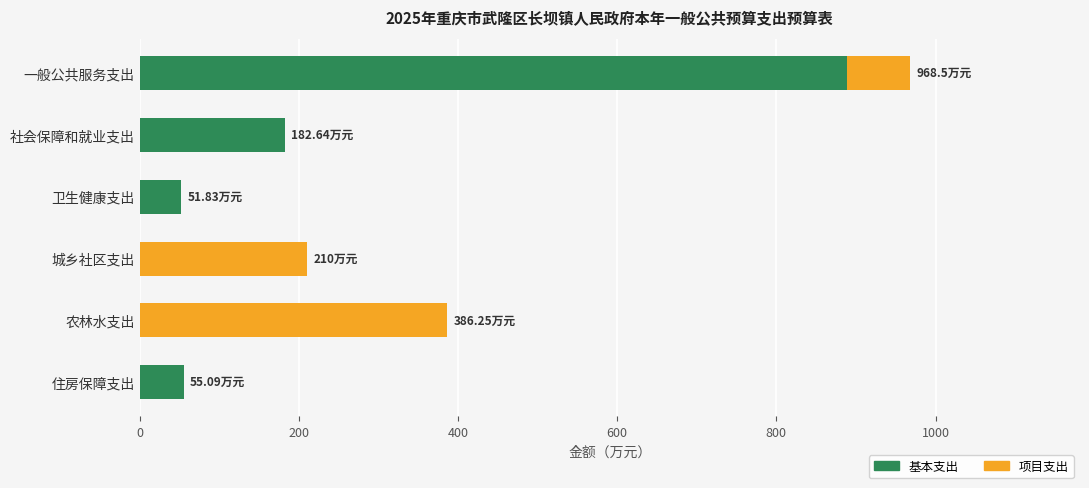

What is the average value of the 基本支出 series?

196.5